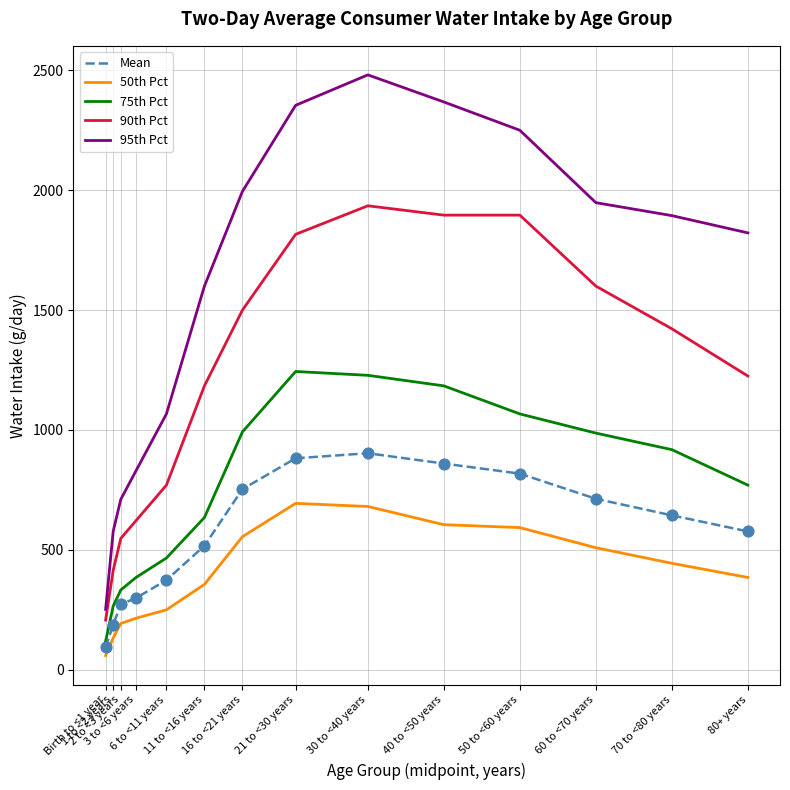

Is the value of Mean at 2 to <3 years greater than the value of 90th Pct at 2 to <3 years?

No